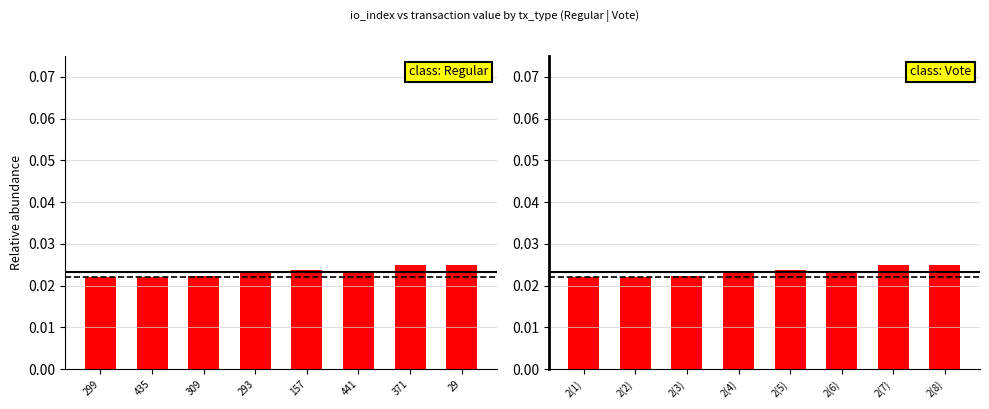

What is the label of the 2nd bar from the left?

435